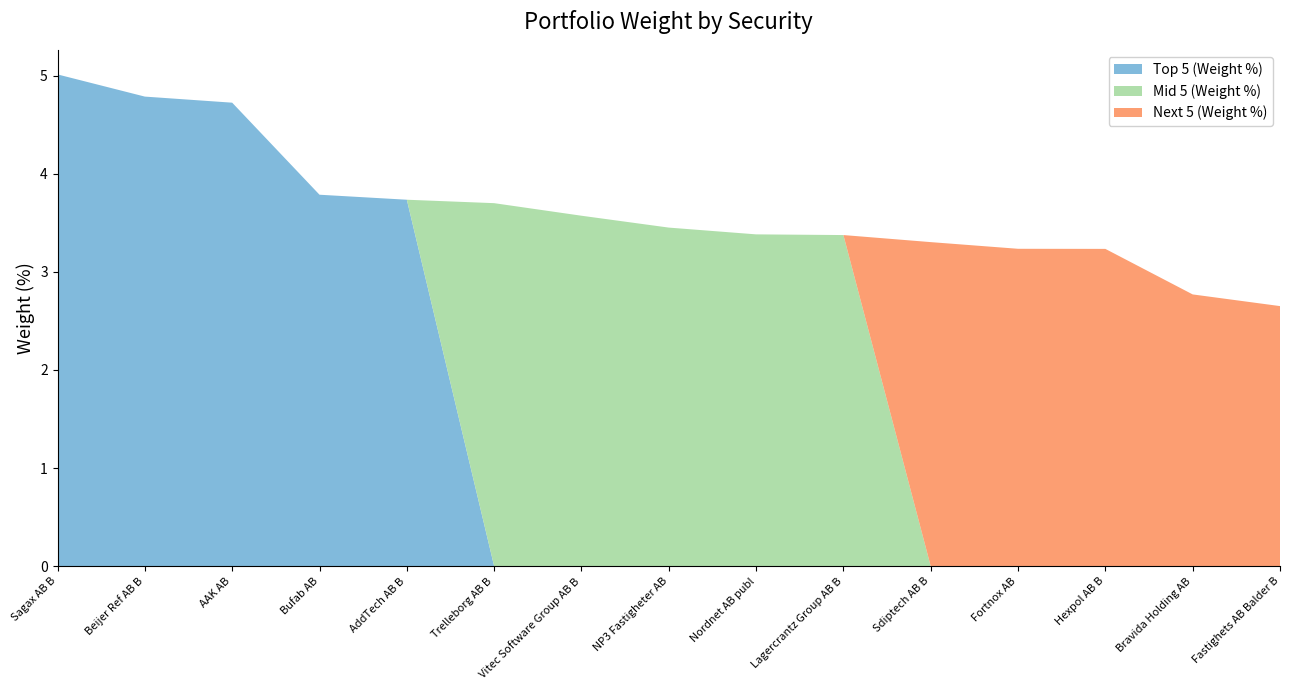

Reading left to right, extract all data points from this chart.

Top 5 (Weight %): 5.0	4.8	4.7	3.8	3.7	0.0	0.0	0.0	0.0	0.0	0.0	0.0	0.0	0.0	0.0
Mid 5 (Weight %): 0.0	0.0	0.0	0.0	0.0	3.7	3.6	3.5	3.4	3.4	0.0	0.0	0.0	0.0	0.0
Next 5 (Weight %): 0.0	0.0	0.0	0.0	0.0	0.0	0.0	0.0	0.0	0.0	3.3	3.2	3.2	2.8	2.7